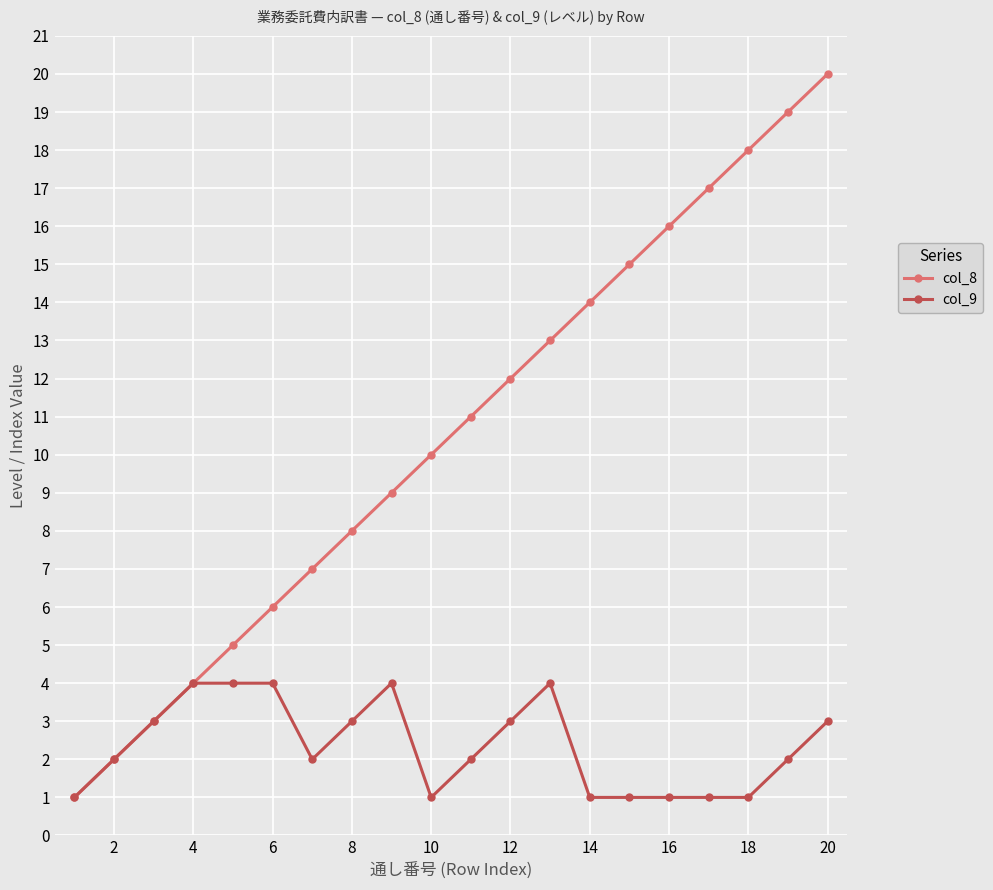

Rank the series by their maximum value, from lowest to highest.

col_9, col_8